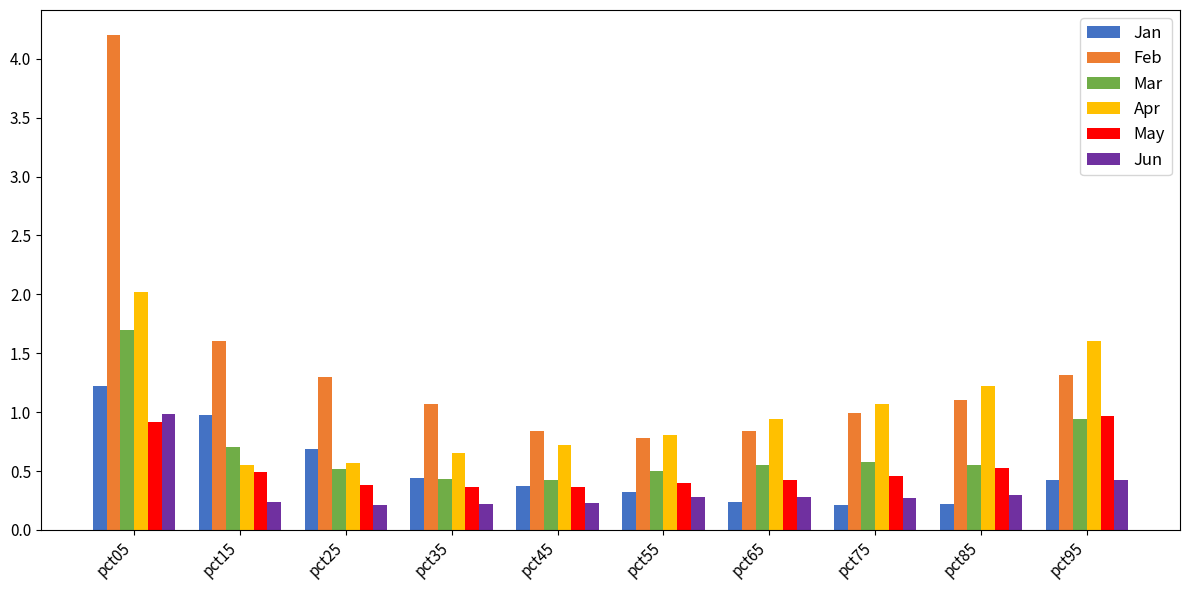

The Jun series shows 0.2 at pct45. True or false?

True